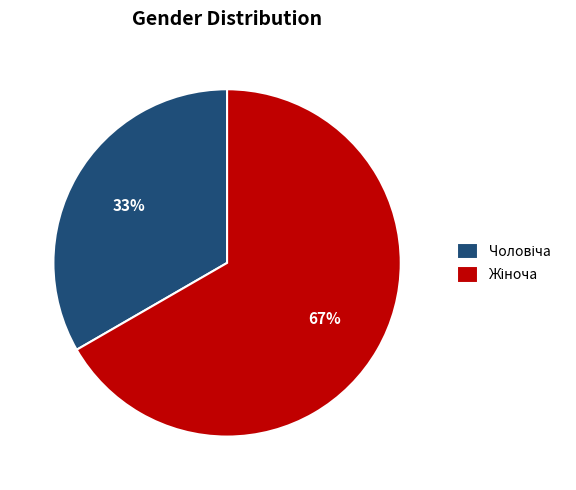

Count the number of slices in the pie.

2